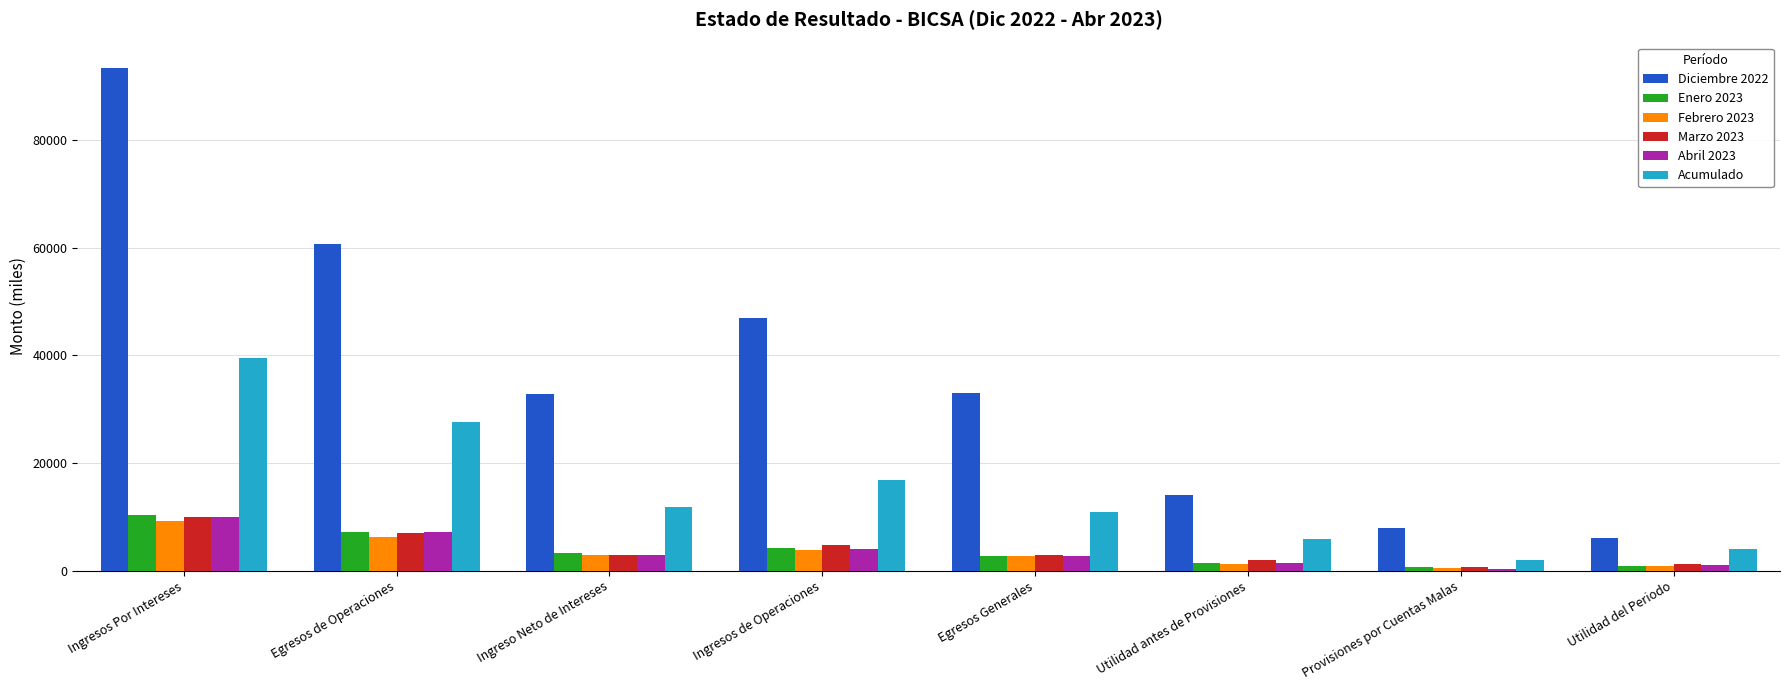

Are the bars horizontal?

No